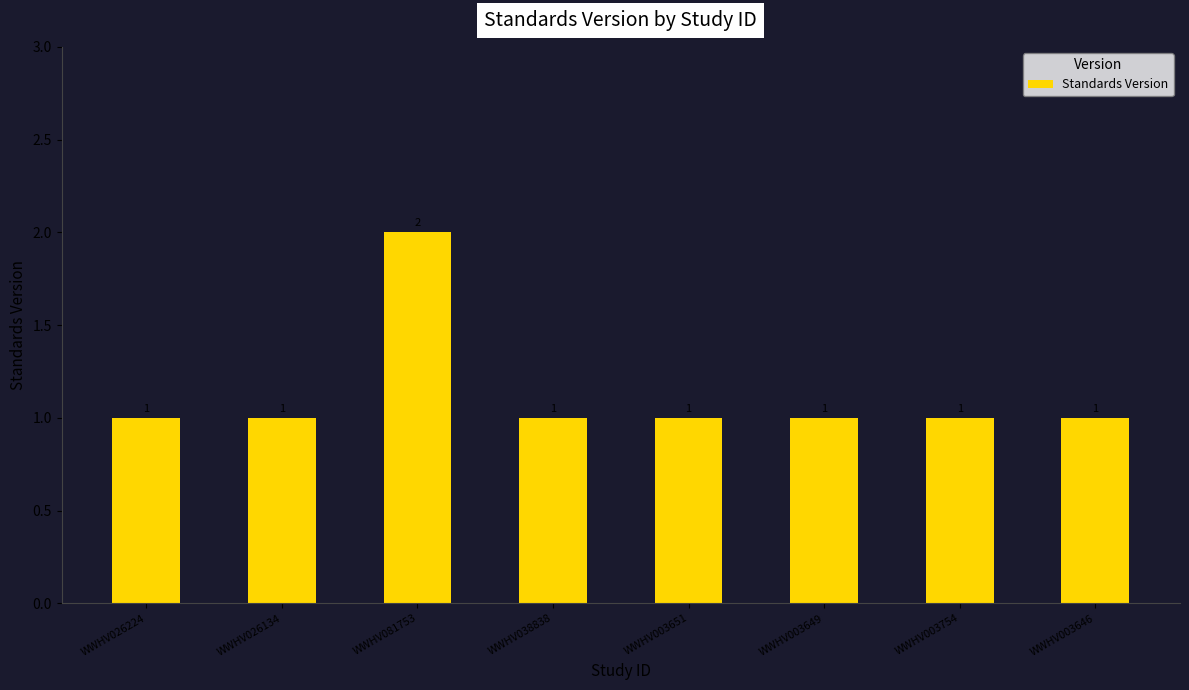

What is the greatest value displayed?

2